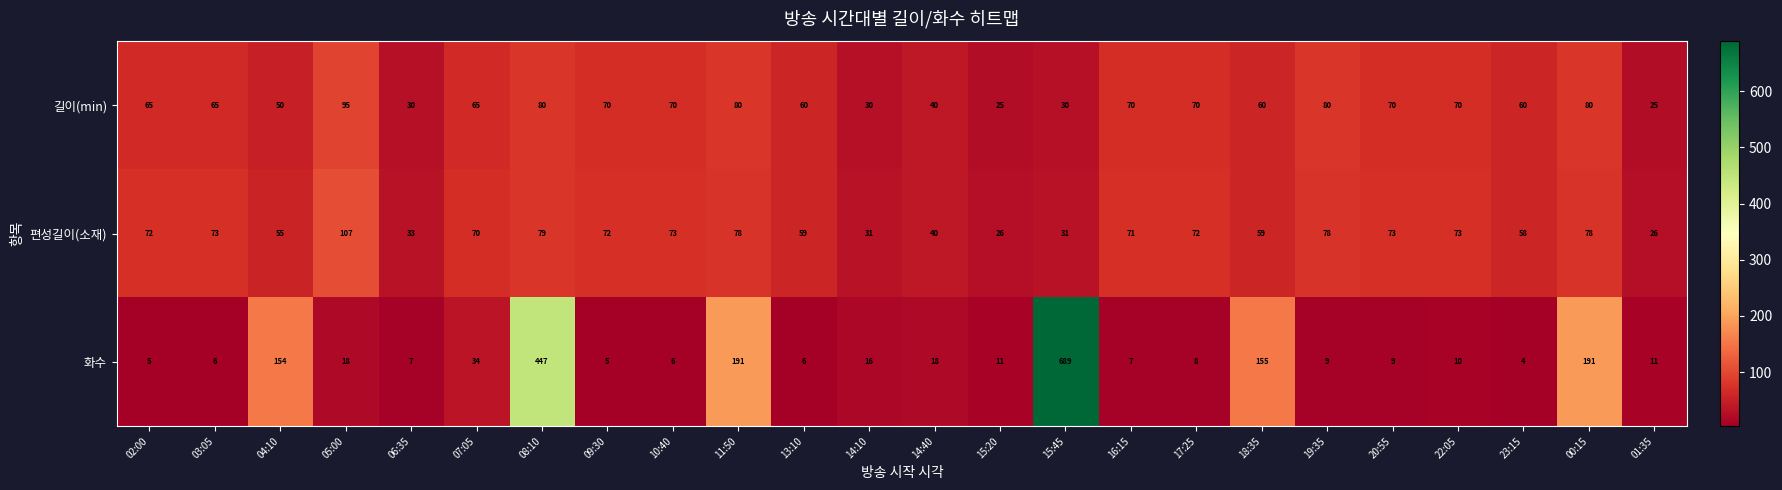

True or false: 화수 has a value of 70 at 04:10.

False